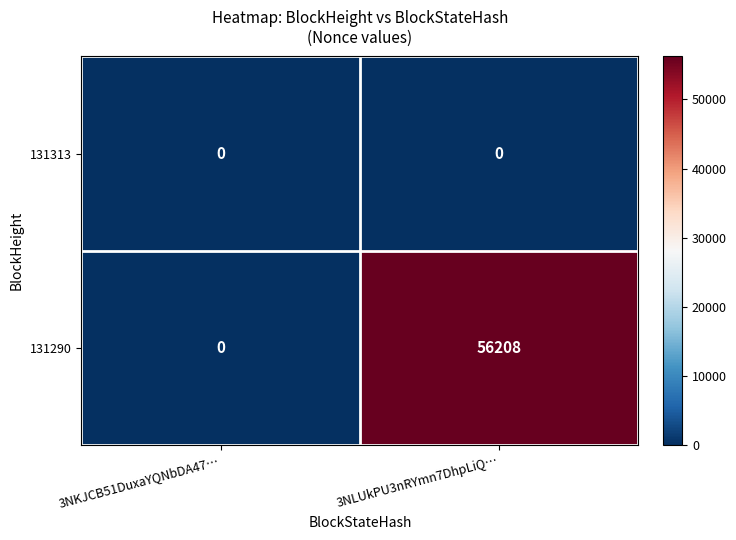

Reading left to right, transcribe all the data shown in this chart.

131313: 0	0
131290: 0	56208